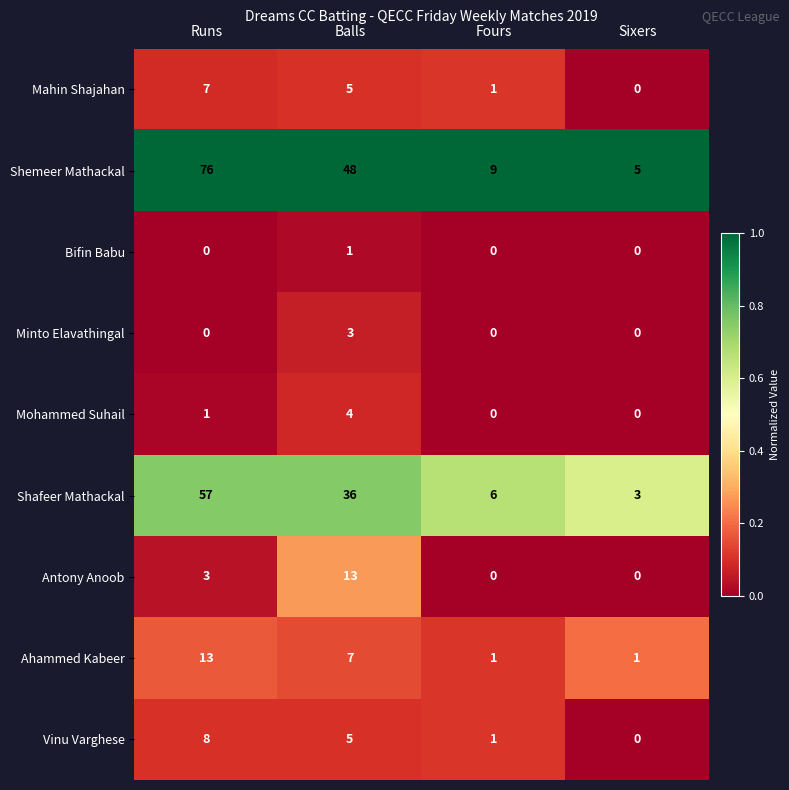

At which label is Ahammed Kabeer closest to 7?

Balls